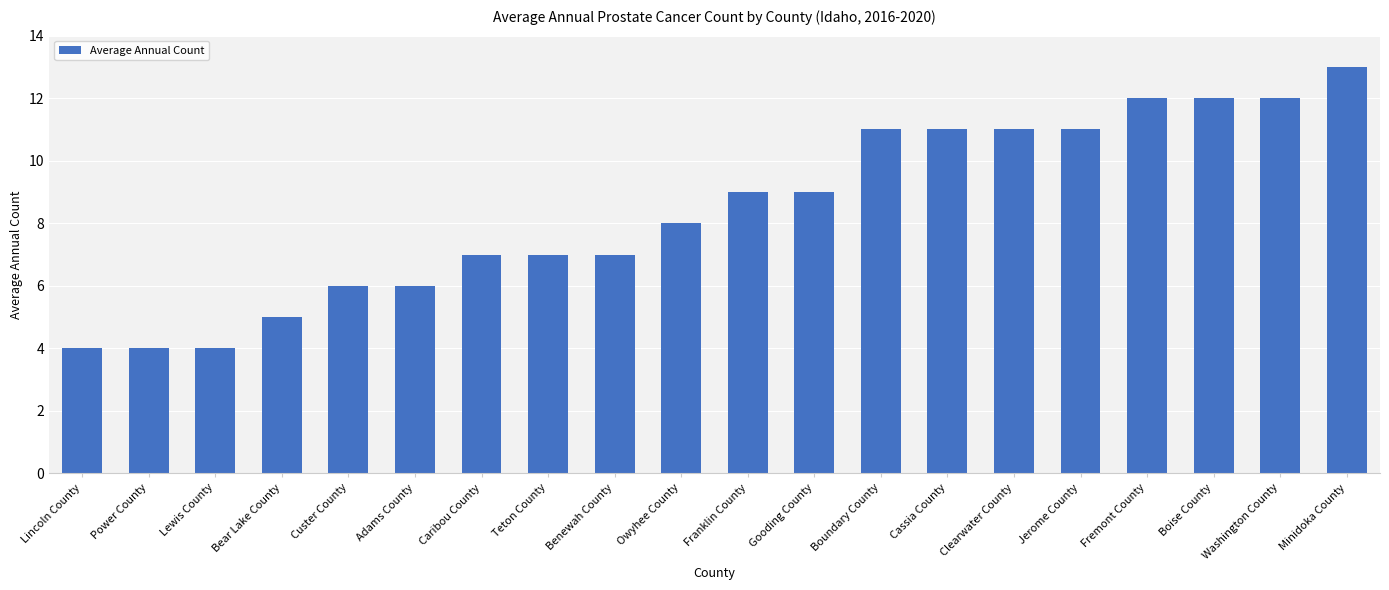

What is the change in value from Owyhee County to Boundary County?

+3